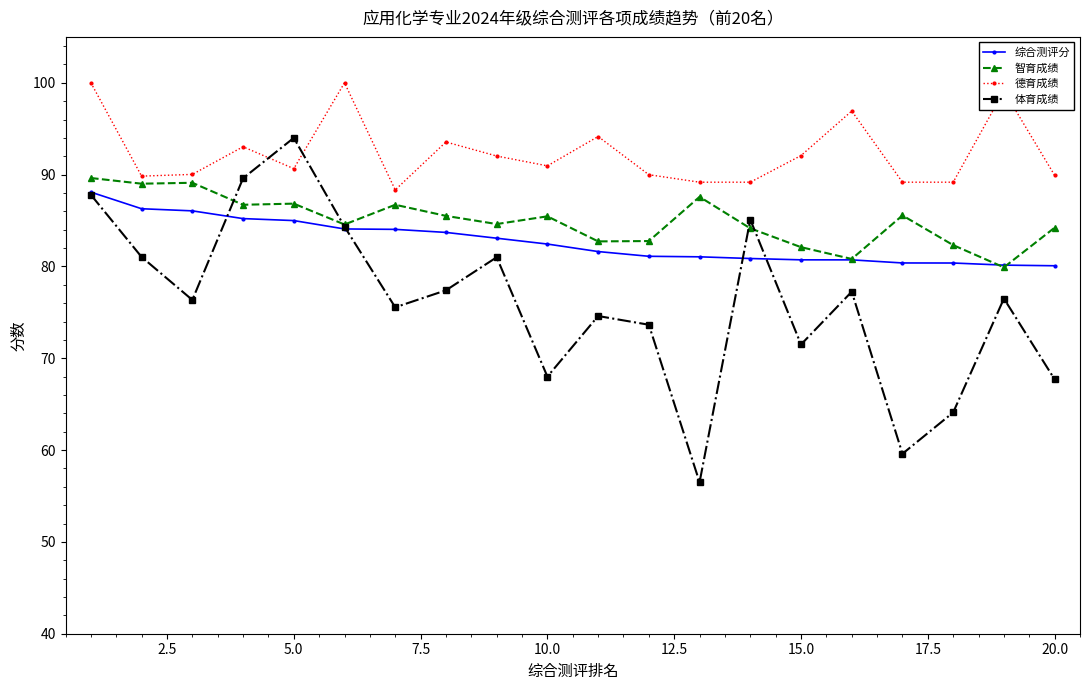

Which series ends up on top after the final intersection of 德育成绩 and 体育成绩?

德育成绩